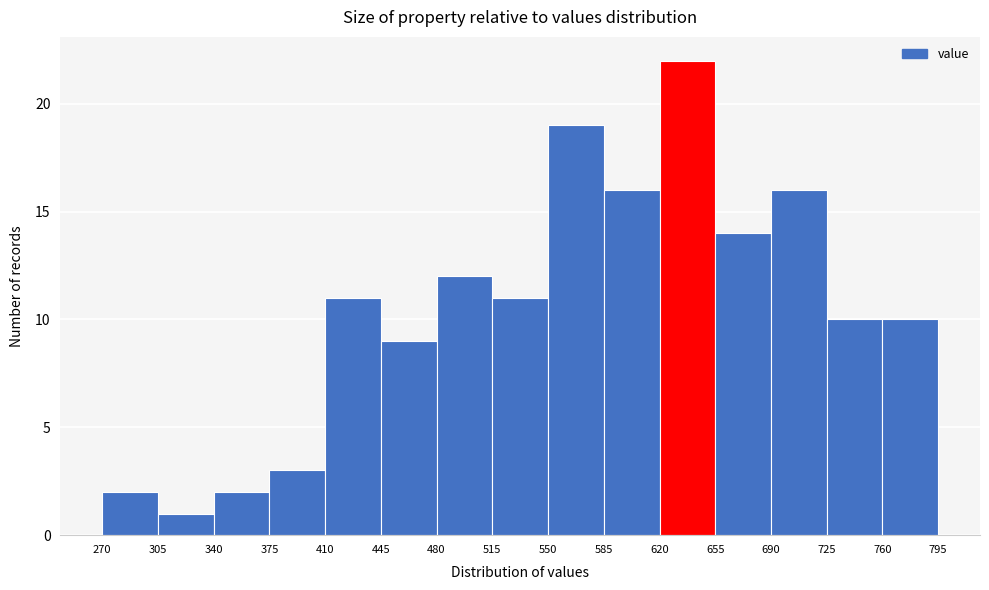

Which range on the x-axis has the tallest bar?

620 to 655